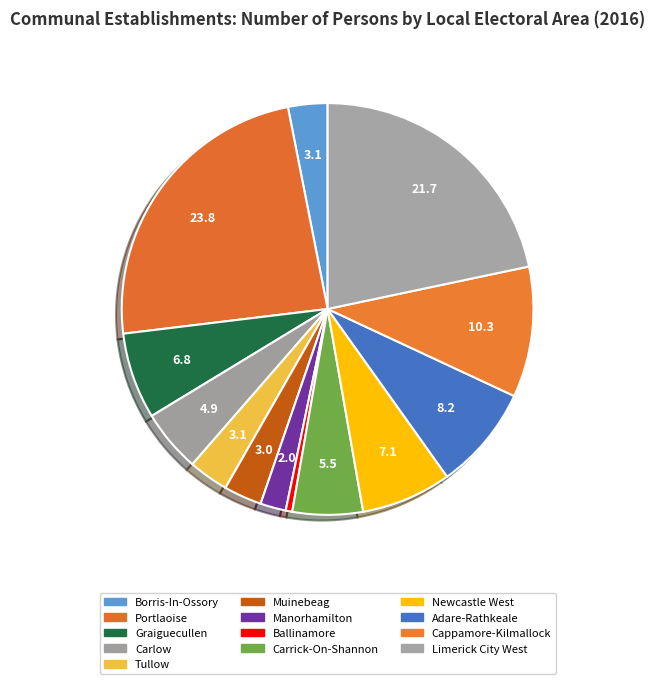

Count the number of slices in the pie.

13